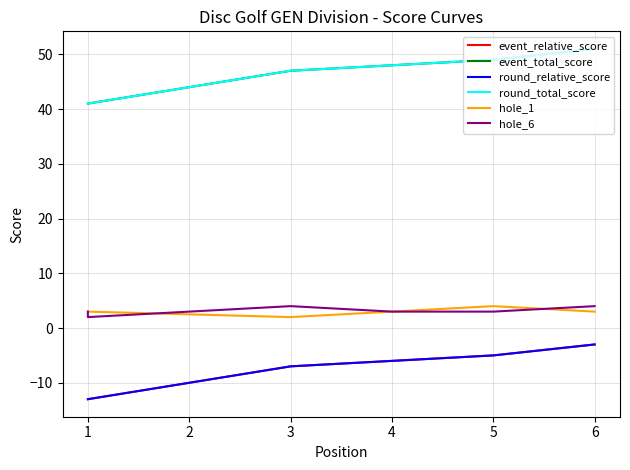

How many lines are shown in the chart?

6